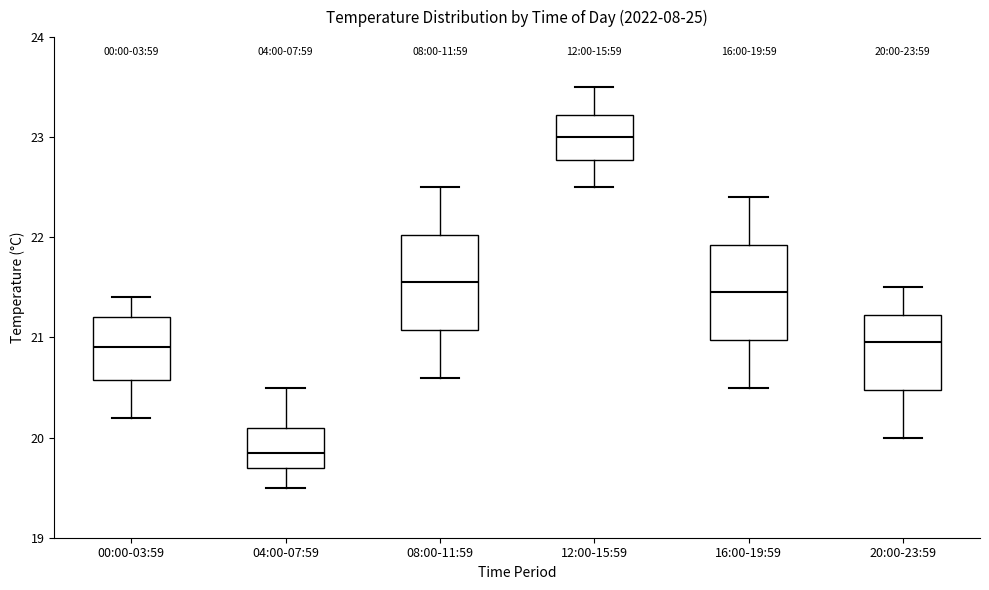

Which box has the lowest median line?

04:00-07:59